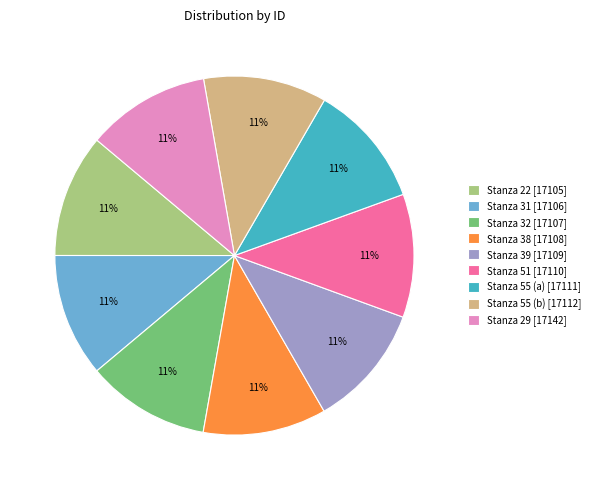

The Stanza 55 (b) [17112] slice represents 11% of the pie. True or false?

True